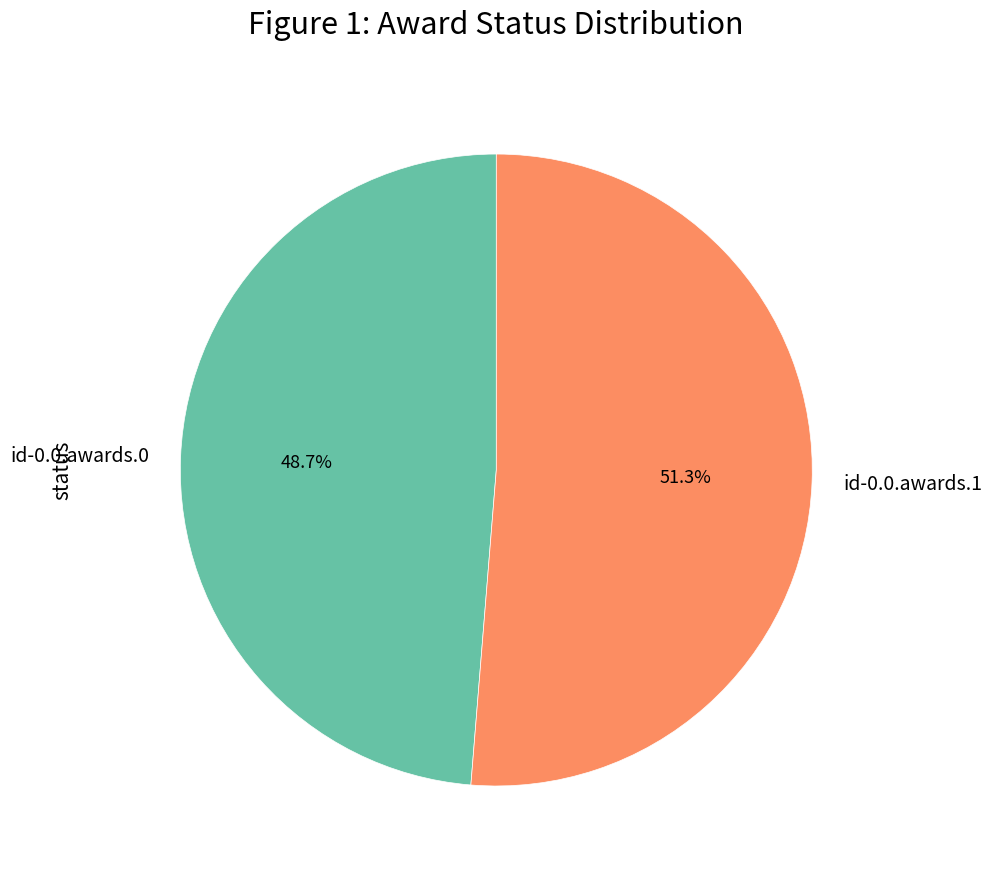

To the nearest percent, what portion does id-0.0.awards.1 represent?

51%